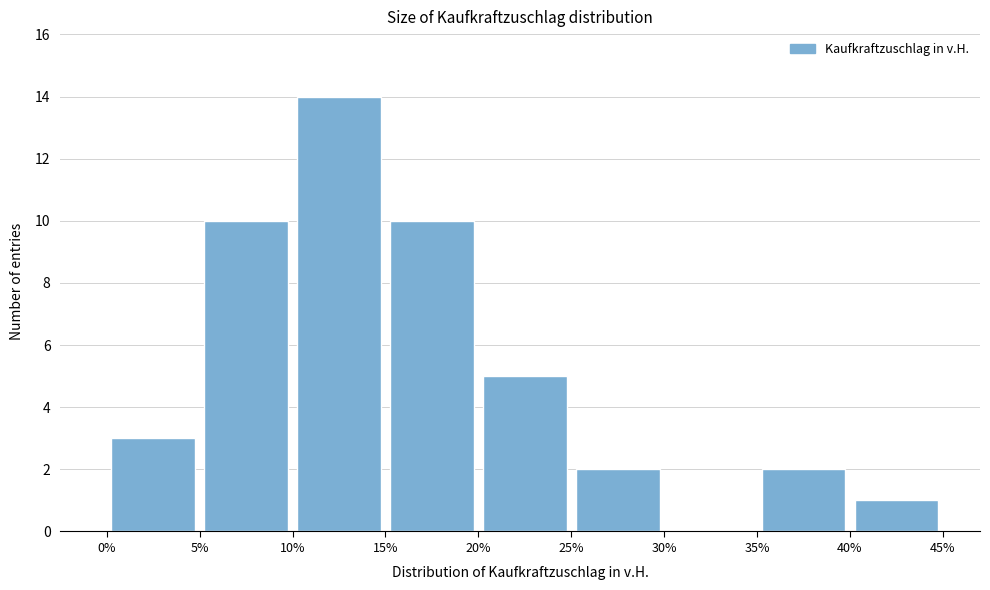

What is the height of the bar covering 35% to 40% on the x-axis? The values are not printed on the chart, so give them approximately, as read against the axis.

2